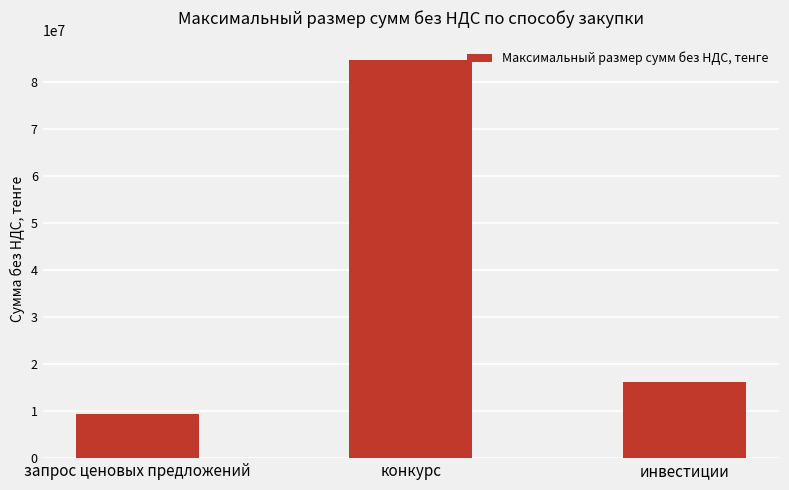

At which label is the value closest to 46984037?

инвестиции